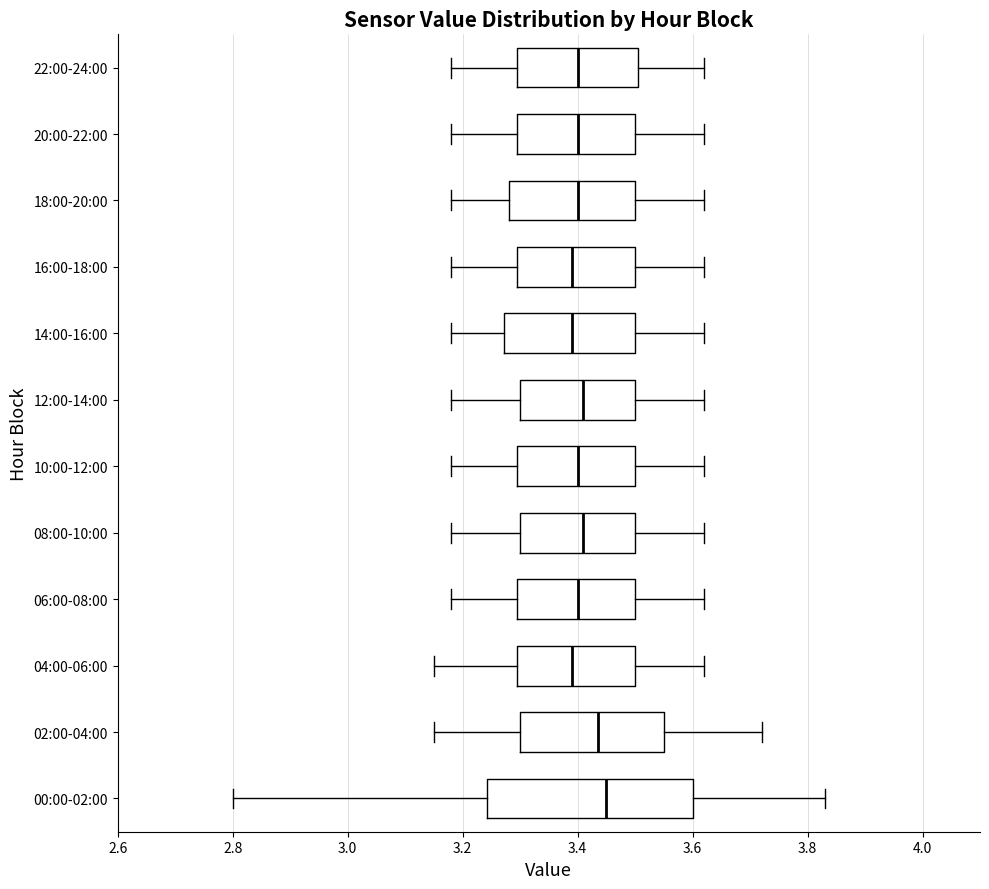

Where does the median line of the box for 10:00-12:00 sit on the x-axis? The values are not printed on the chart, so give them approximately, as read against the axis.

3.40